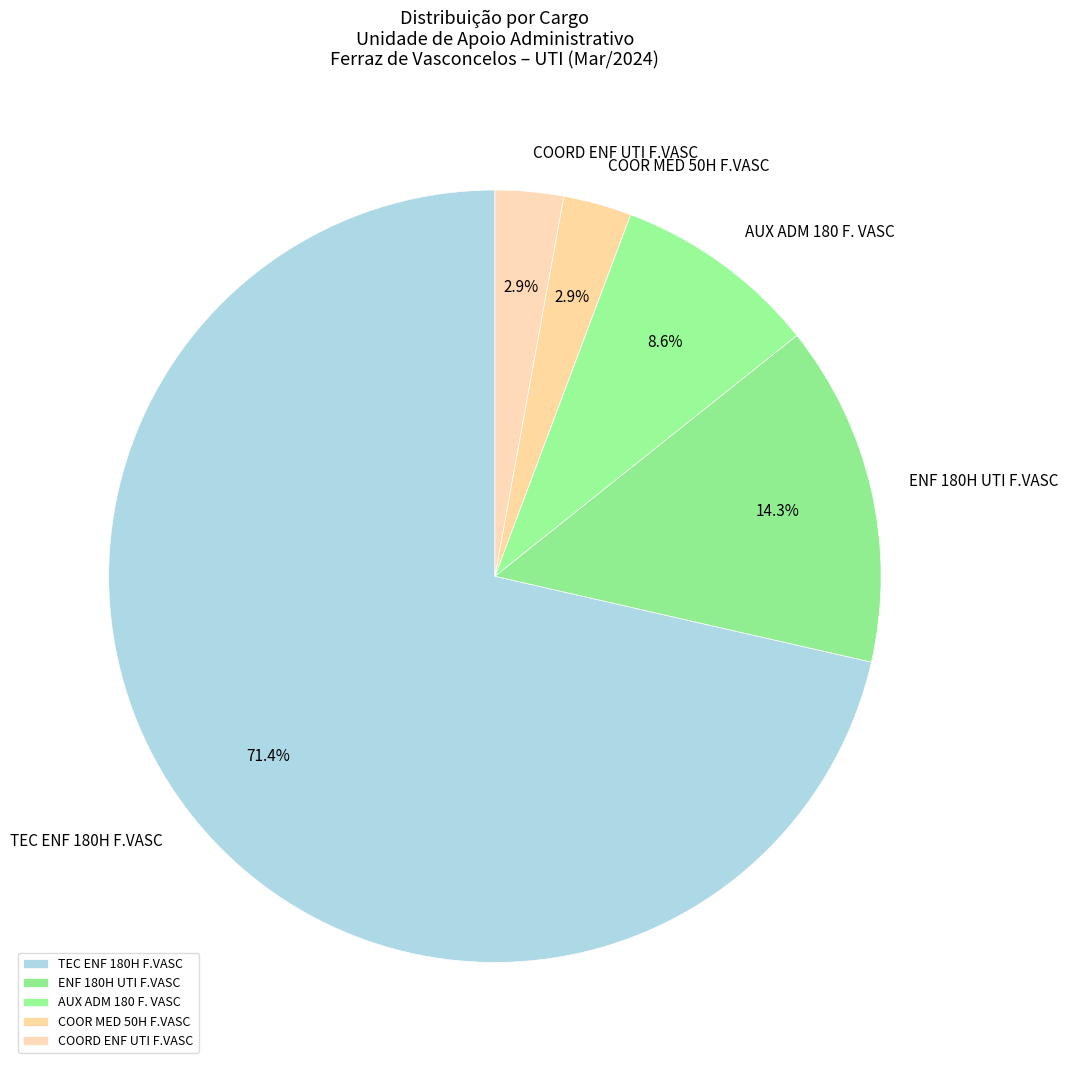

Combined, do COORD ENF UTI F.VASC and ENF 180H UTI F.VASC account for over 50%?

No